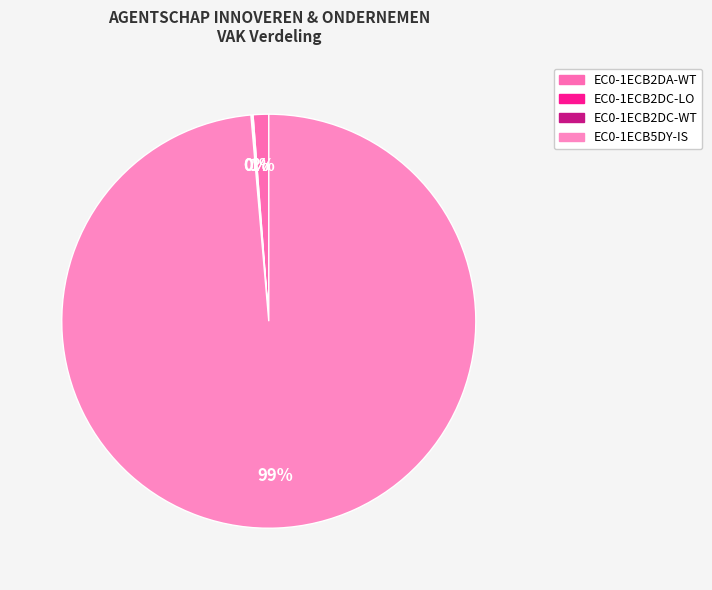

Is it true that EC0-1ECB2DC-WT is 0% of the pie?

True